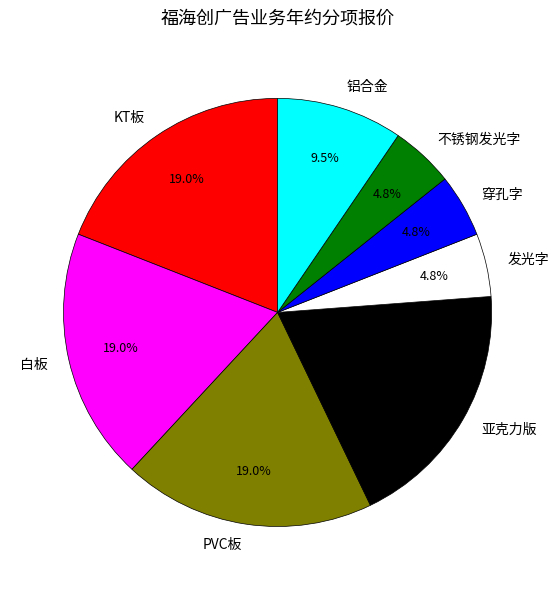

Do 穿孔字 and 发光字 together represent more than half of the pie?

No